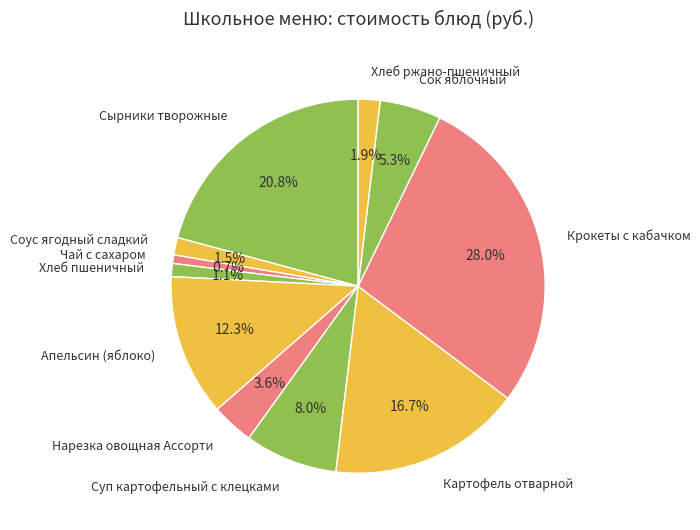

Is it true that Сок яблочный is 11% of the pie?

False